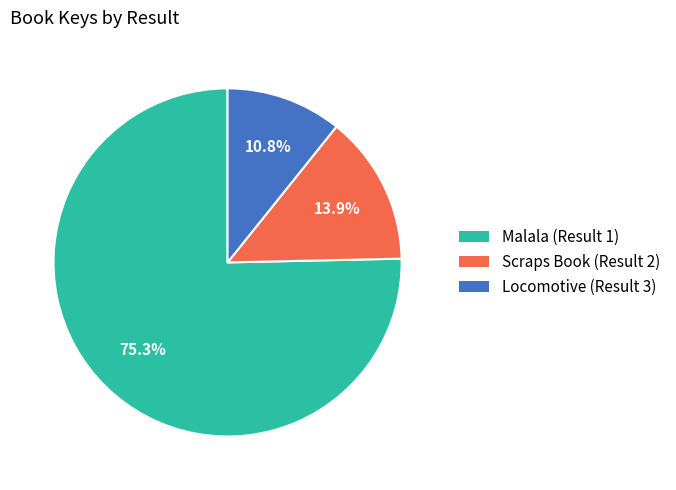

To the nearest percent, what percentage of the pie is Scraps Book (Result 2)?

14%